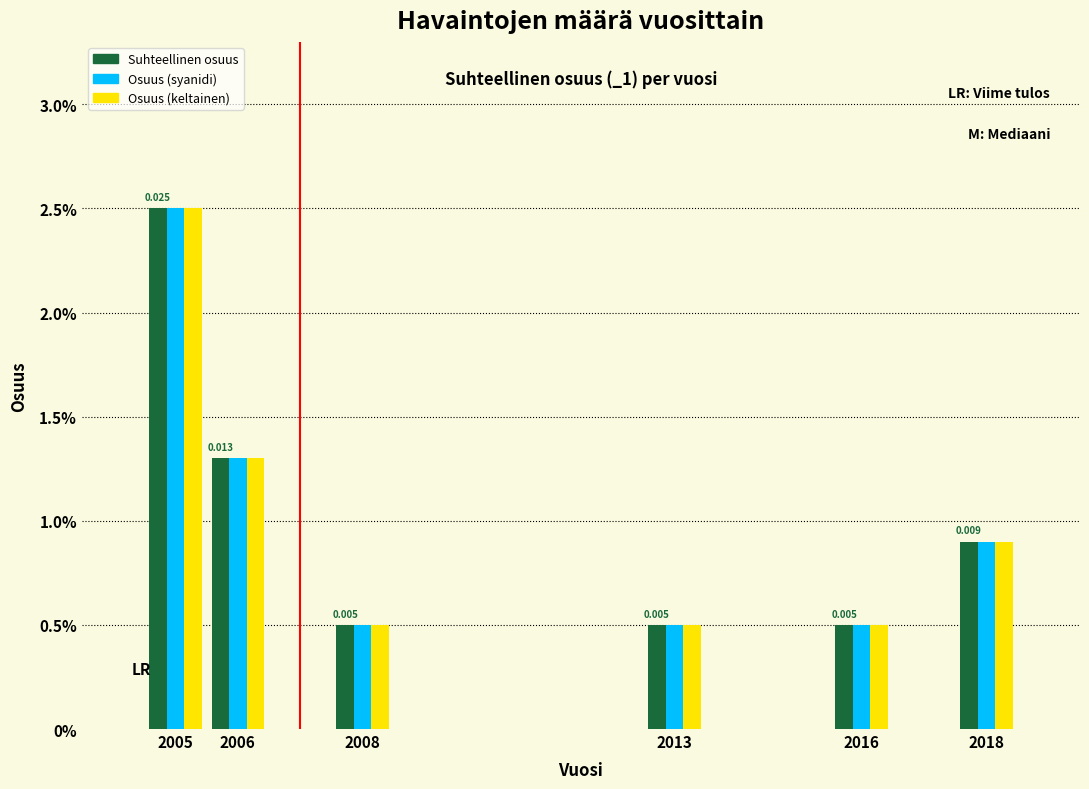

Are the bars horizontal?

No